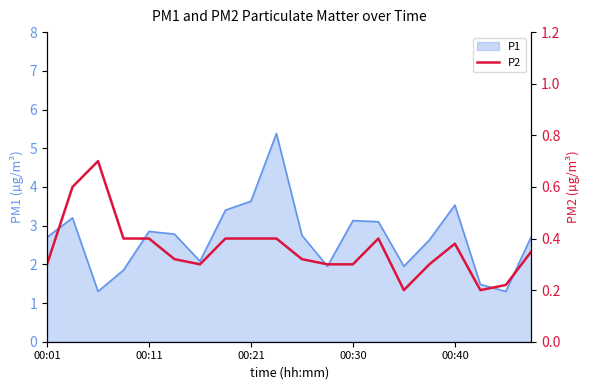

Where is the data nearest to the value 0?

14